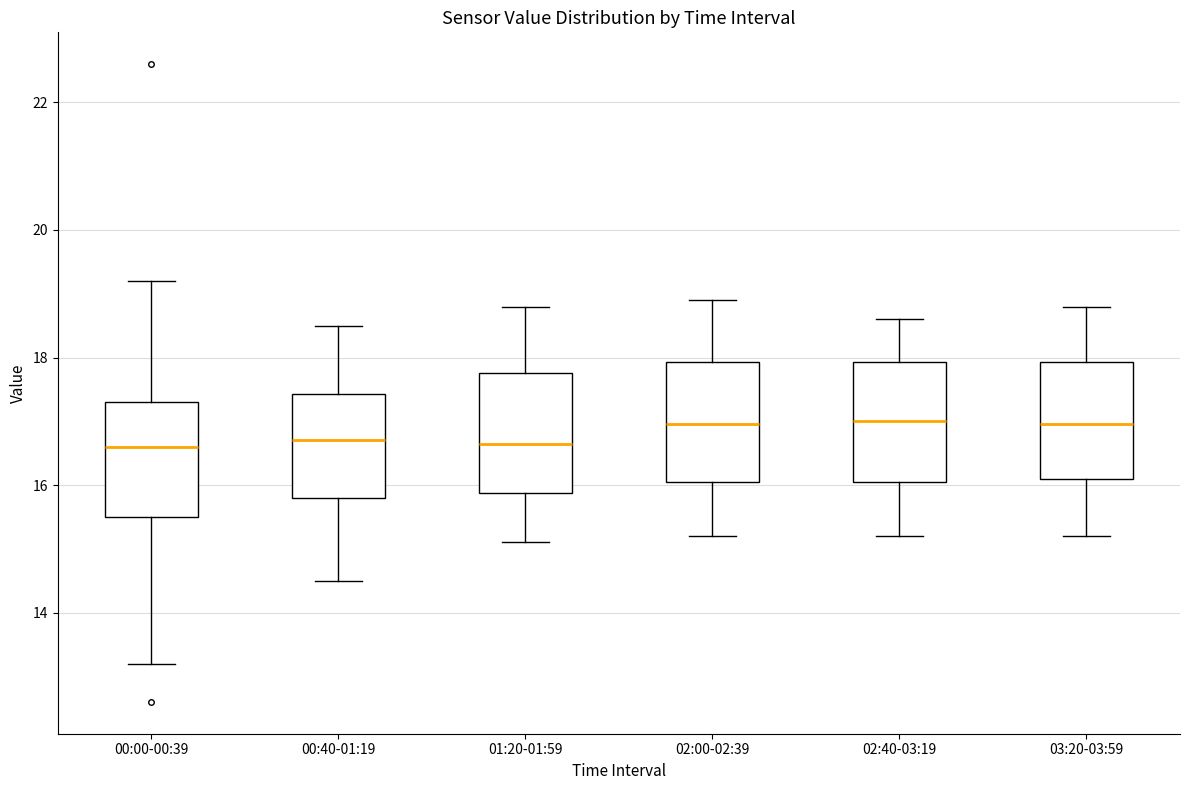

Reading left to right, read every box against the y-axis: the position of its median line, the range the box covers, and the ends of its whiskers. The values are not printed on the chart, so give them approximately, as read against the axis.

00:00-00:39: median 16.6, box 15.6 to 17.4, whiskers 13.2 to 19.2
00:40-01:19: median 16.8, box 15.8 to 17.4, whiskers 14.6 to 18.6
01:20-01:59: median 16.6, box 15.8 to 17.8, whiskers 15.2 to 18.8
02:00-02:39: median 17.0, box 16.0 to 18.0, whiskers 15.2 to 19.0
02:40-03:19: median 17.0, box 16.0 to 18.0, whiskers 15.2 to 18.6
03:20-03:59: median 17.0, box 16.2 to 18.0, whiskers 15.2 to 18.8